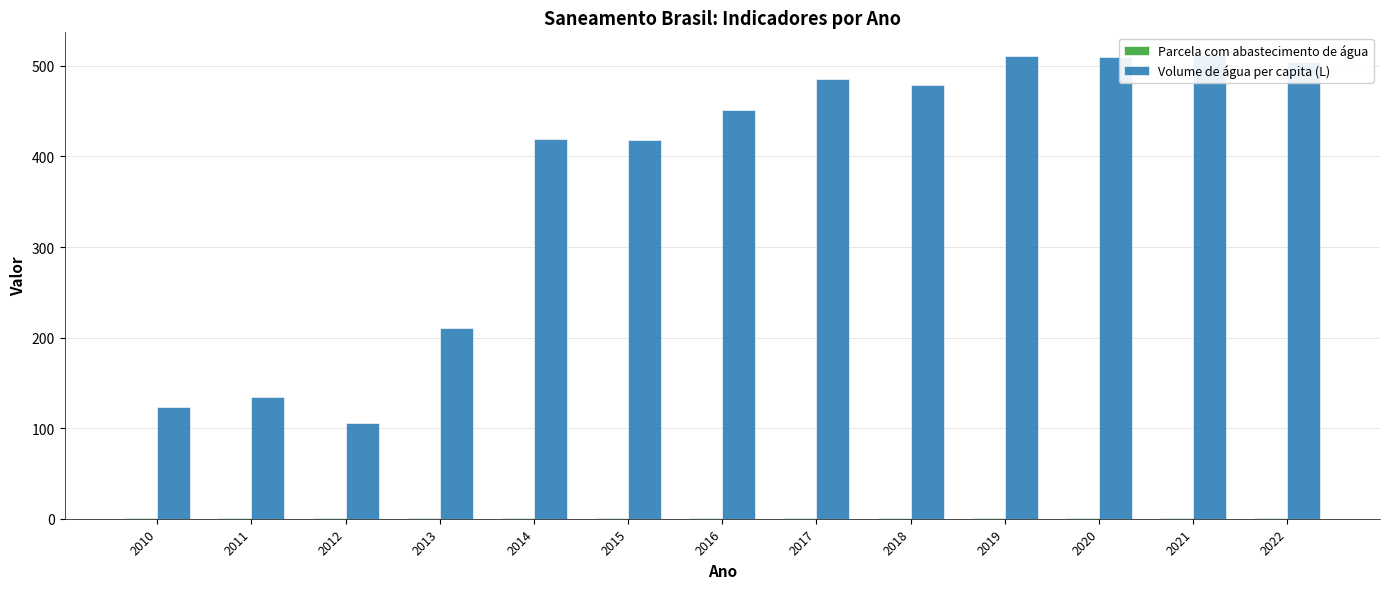

Reading left to right, list all the values displayed in this chart.

Parcela com abastecimento de água: 0.7	0.8	0.9	0.9	0.9	0.9	0.9	0.9	0.8	0.9	0.9	0.9	0.9
Volume de água per capita (L): 122.9	134.1	106.1	210.7	419.8	418.3	451.8	485.1	478.6	511.1	509.6	511.5	504.4